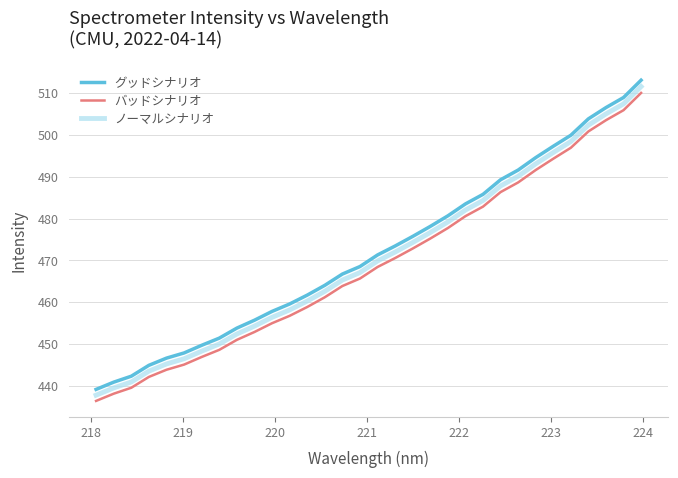

What is the average value of the バッドシナリオ series?

469.1